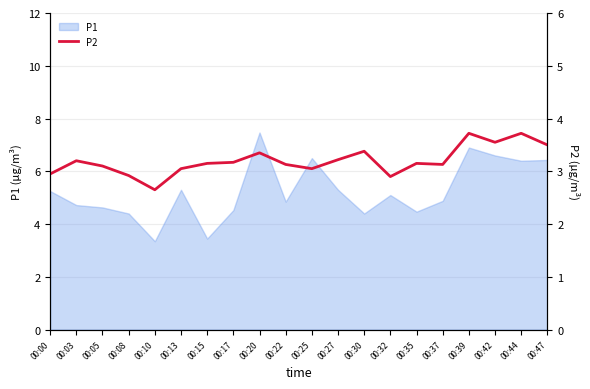

Is it true that P1 equals 6.4 at 00:47?

True